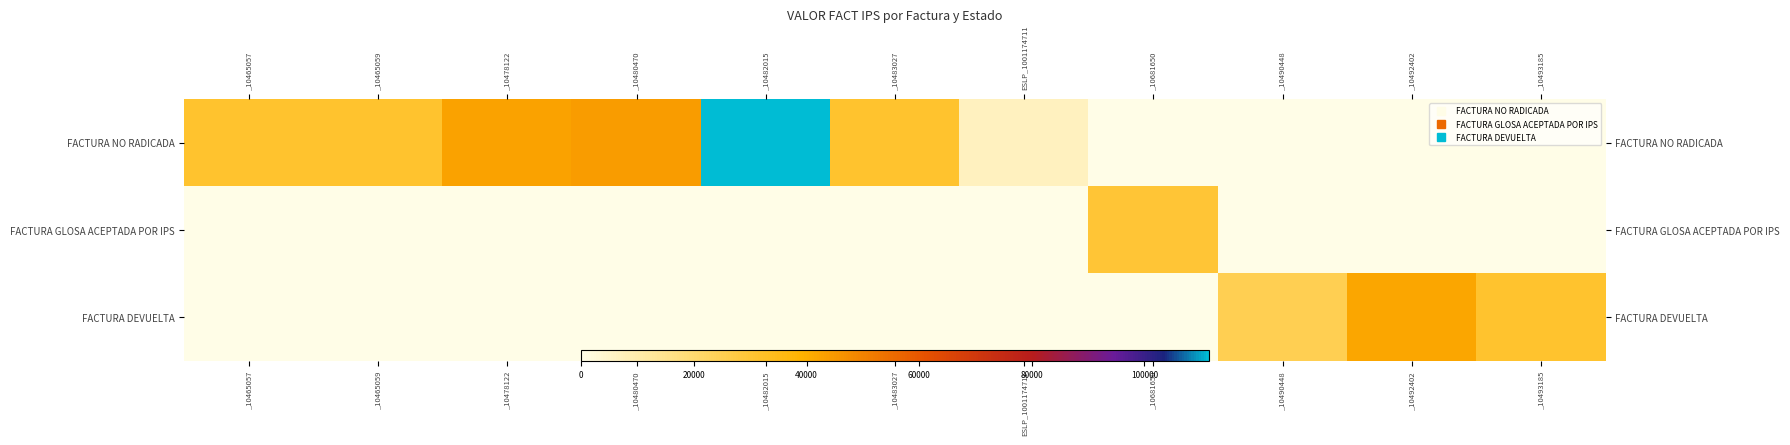

Rank the series by their maximum value, from lowest to highest.

FACTURA GLOSA ACEPTADA POR IPS, FACTURA DEVUELTA, FACTURA NO RADICADA